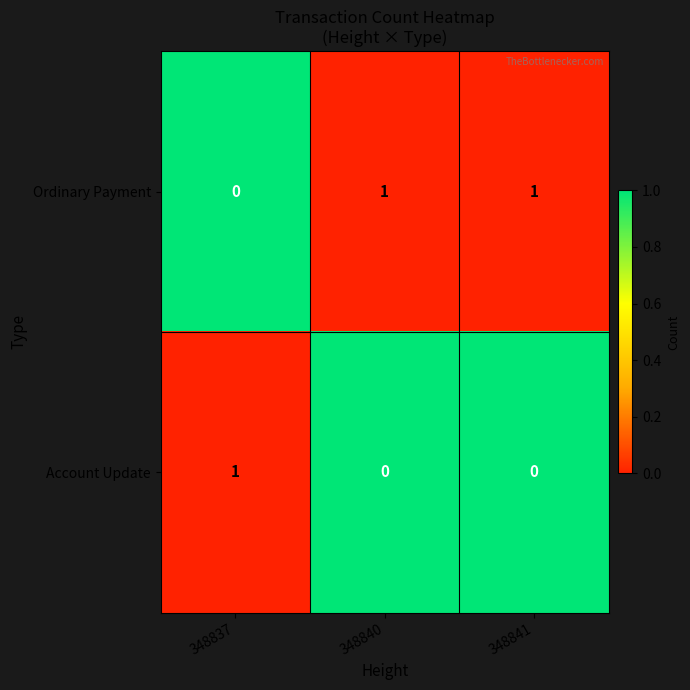

The Ordinary Payment series shows 0 at 348837. True or false?

True